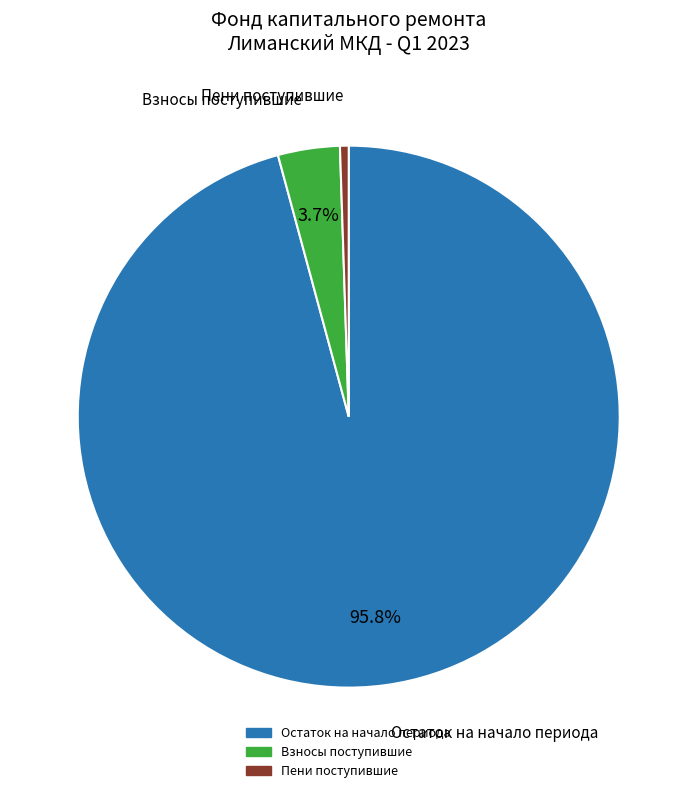

Is there a majority slice in this chart?

Yes